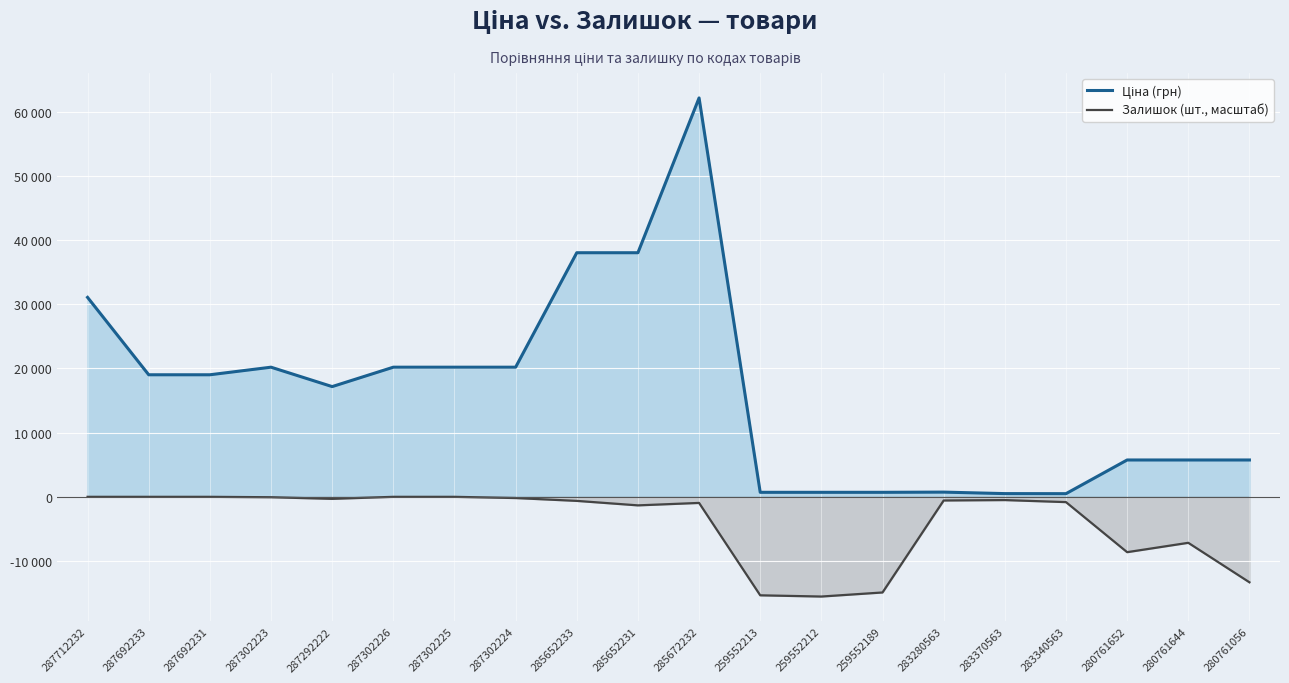

Which category has the highest value in the Залишок (шт., масштаб) series?

287712232